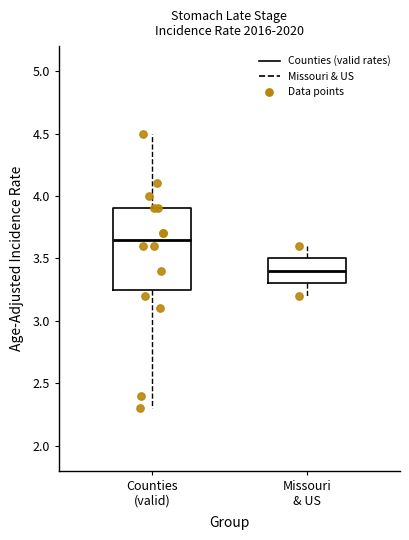

Reading left to right, read every box against the y-axis: the position of its median line, the range the box covers, and the ends of its whiskers. The values are not printed on the chart, so give them approximately, as read against the axis.

Counties (valid): median 3.65, box 3.25 to 3.90, whiskers 2.30 to 4.50
Missouri & US: median 3.40, box 3.30 to 3.50, whiskers 3.20 to 3.60